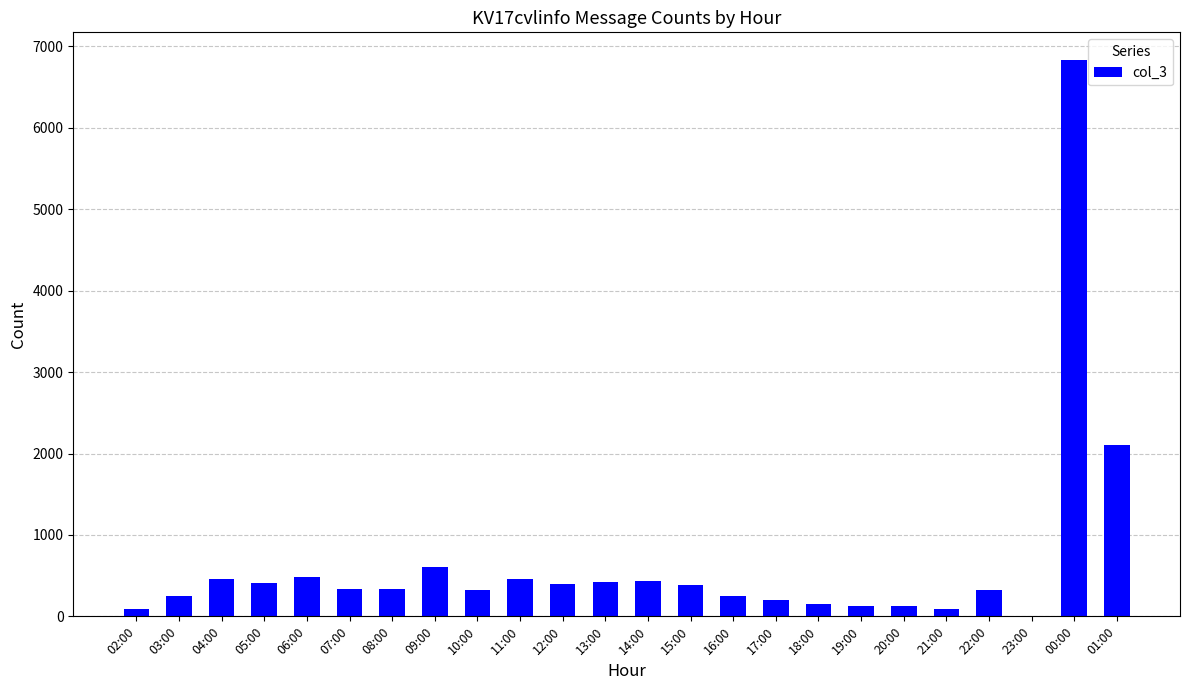

At which category does the chart reach its peak across all series?

00:00